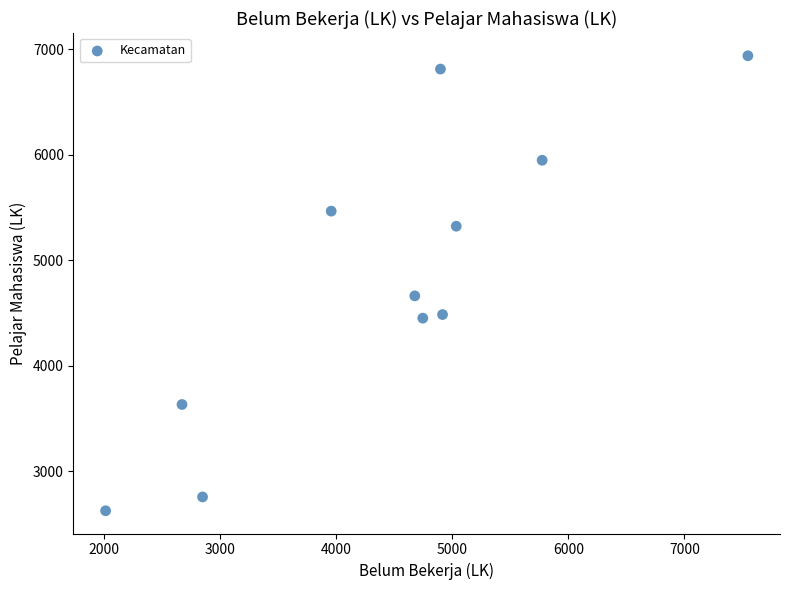

What Y value in the scatter plot is closest to 4782?

4663